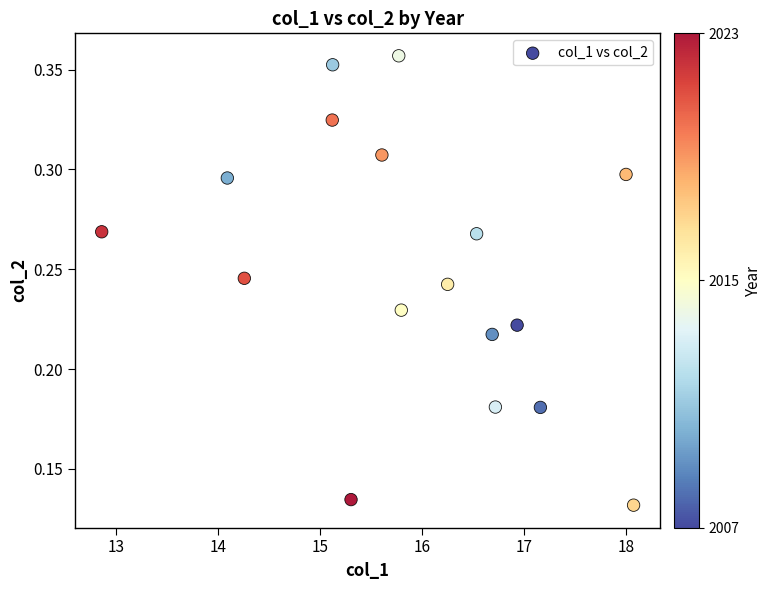

What is the range of X values (max minus min)?

5.2